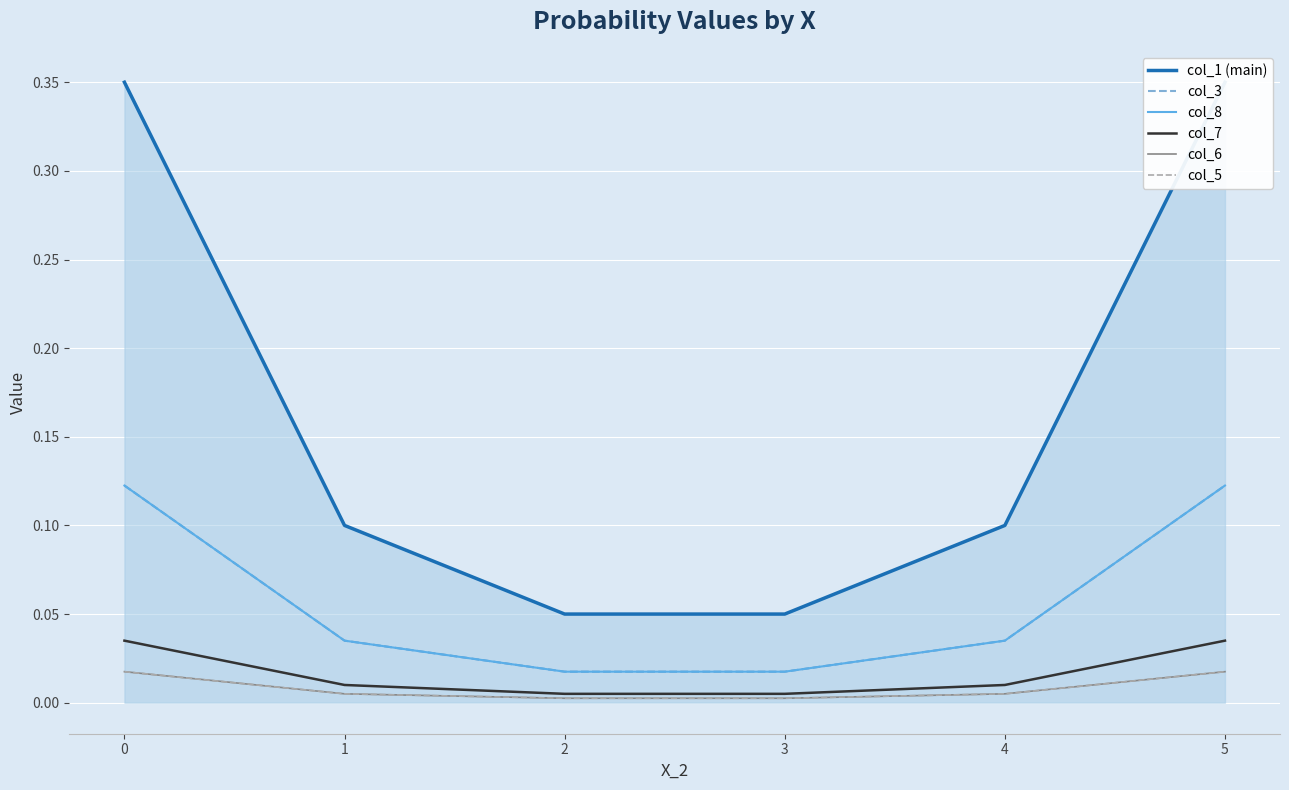

True or false: col_5 has more than 1 points higher than both neighbors.

False